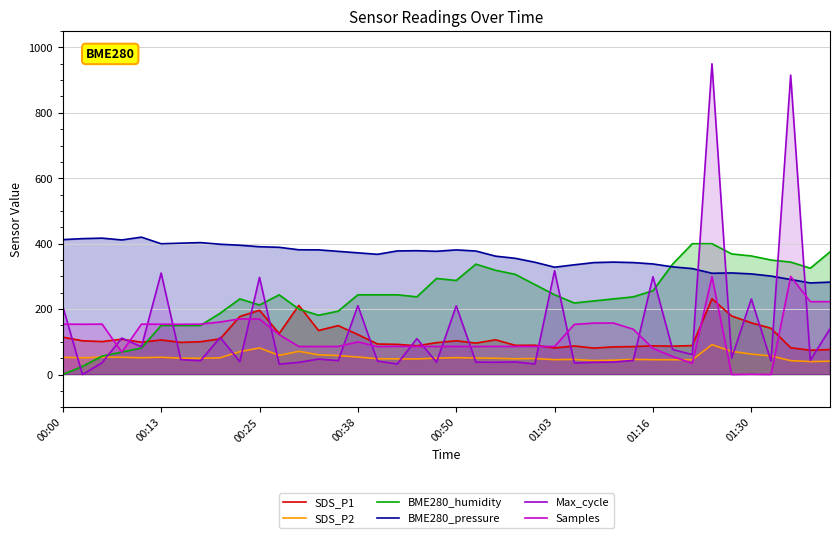

What is the sum of all SDS_P2 values?

2124.9